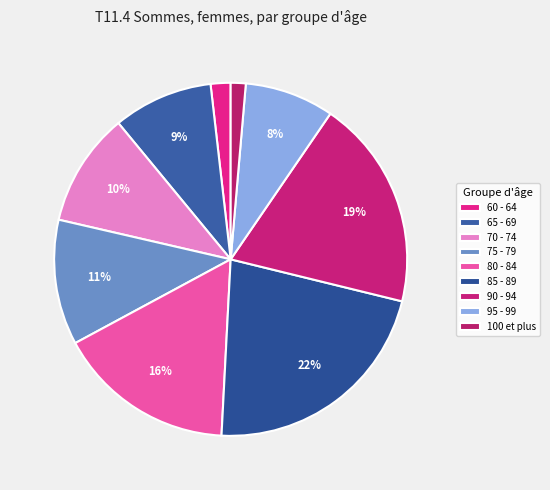

Is 85 - 89 the majority of the pie?

No